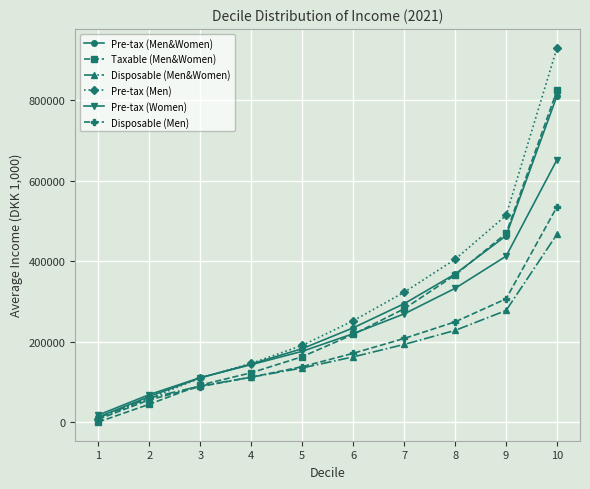

Reading right to left, list all the values displayed in this chart.

Pre-tax (Men&Women): 10=811687	9=463406	8=368214	7=294496	6=234461	5=182724	4=144688	3=110292	2=63830	1=12738
Taxable (Men&Women): 10=824788	9=469127	8=365703	7=281915	6=218196	5=162780	4=122893	3=92289	2=44684	1=516
Disposable (Men&Women): 10=467336	9=277641	8=228100	7=193258	6=162346	5=134824	4=111932	3=89989	2=59985	1=11455
Pre-tax (Men): 10=930761	9=513849	8=404770	7=322923	6=252106	5=190818	4=146303	3=109700	2=59003	1=8890
Pre-tax (Women): 10=652575	9=412560	8=332660	7=269156	6=219907	5=176140	4=143082	3=110771	2=68591	1=17851
Disposable (Men): 10=535523	9=306625	8=249388	7=208083	6=171234	5=137999	4=111916	3=88621	2=55502	1=7339